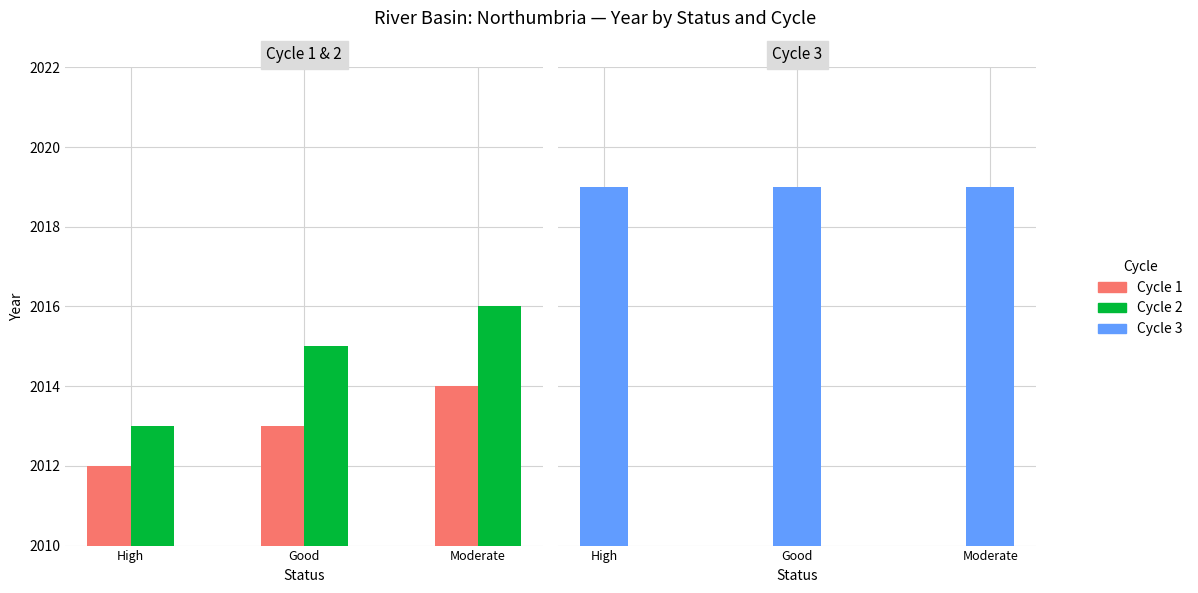

What is the sum of the Cycle 3 values at High and Moderate?

4038